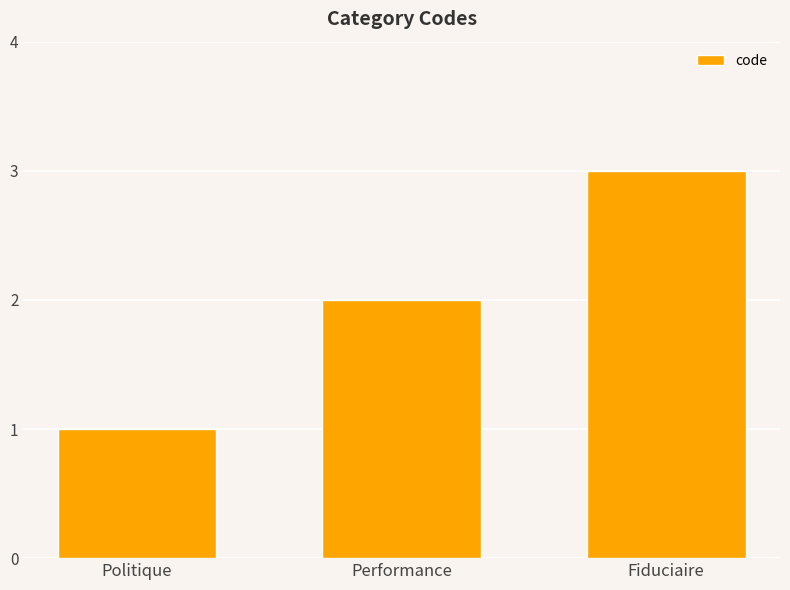

Rank the categories by value from highest to lowest.

Fiduciaire, Performance, Politique